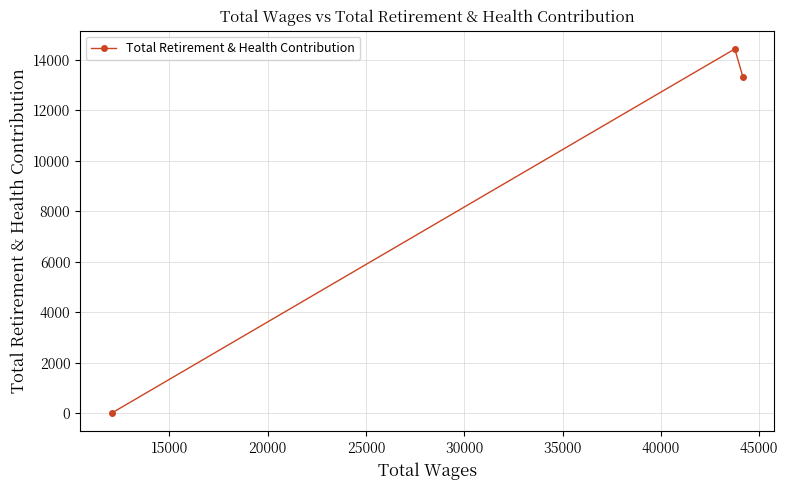

What is the value of the 2nd point from the left?

14436